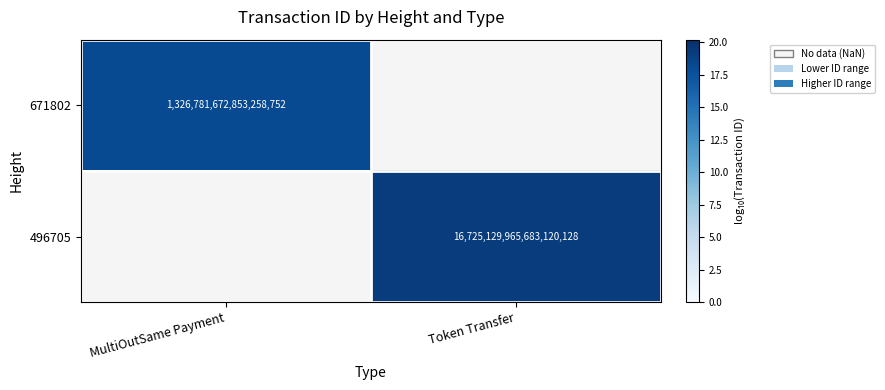

Is the value of 671802 at MultiOutSame Payment greater than the value of 496705 at Token Transfer?

No